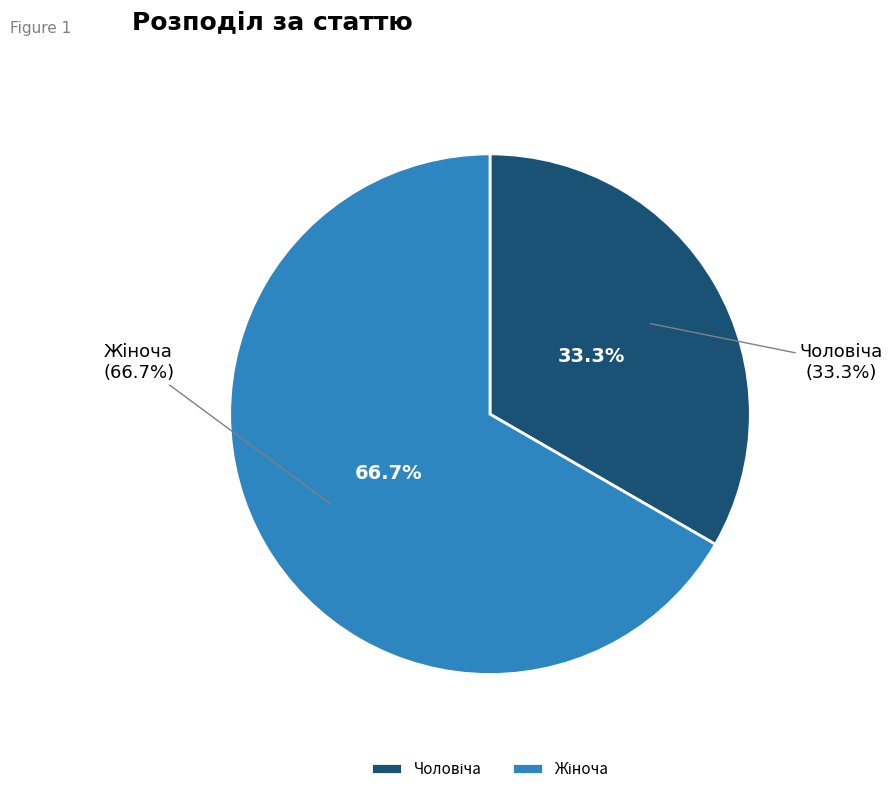

Combined, do Чоловіча and Жіноча account for over 50%?

Yes